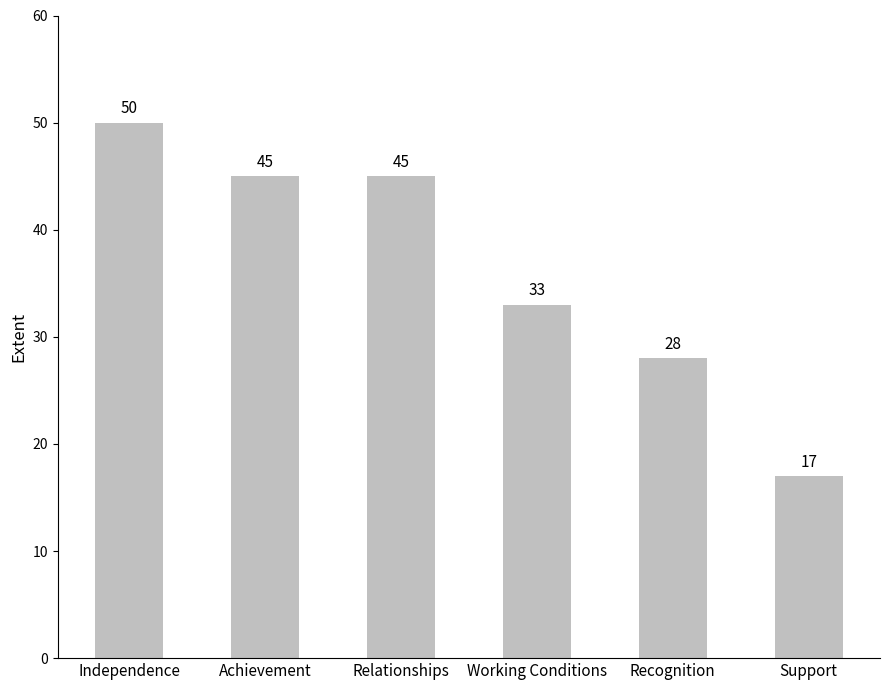

What is the ratio of the value at Working Conditions to the value at Independence?

0.7